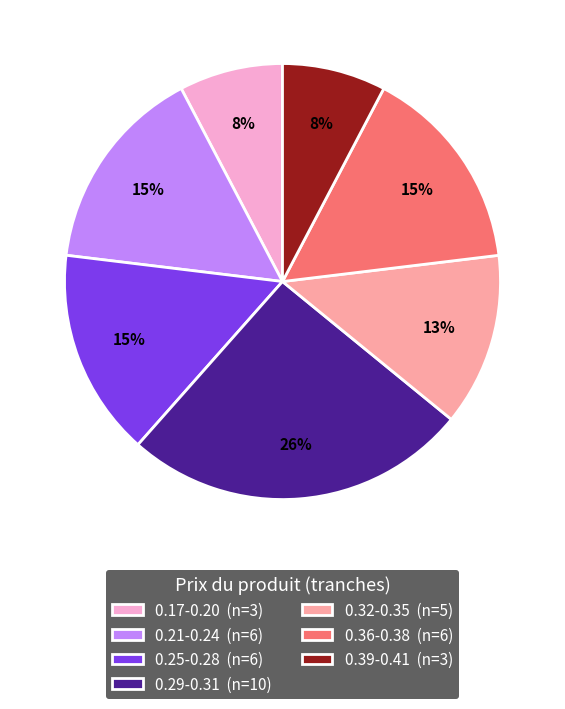

What is the largest slice in the pie chart?

0.29-0.31 (n=10)